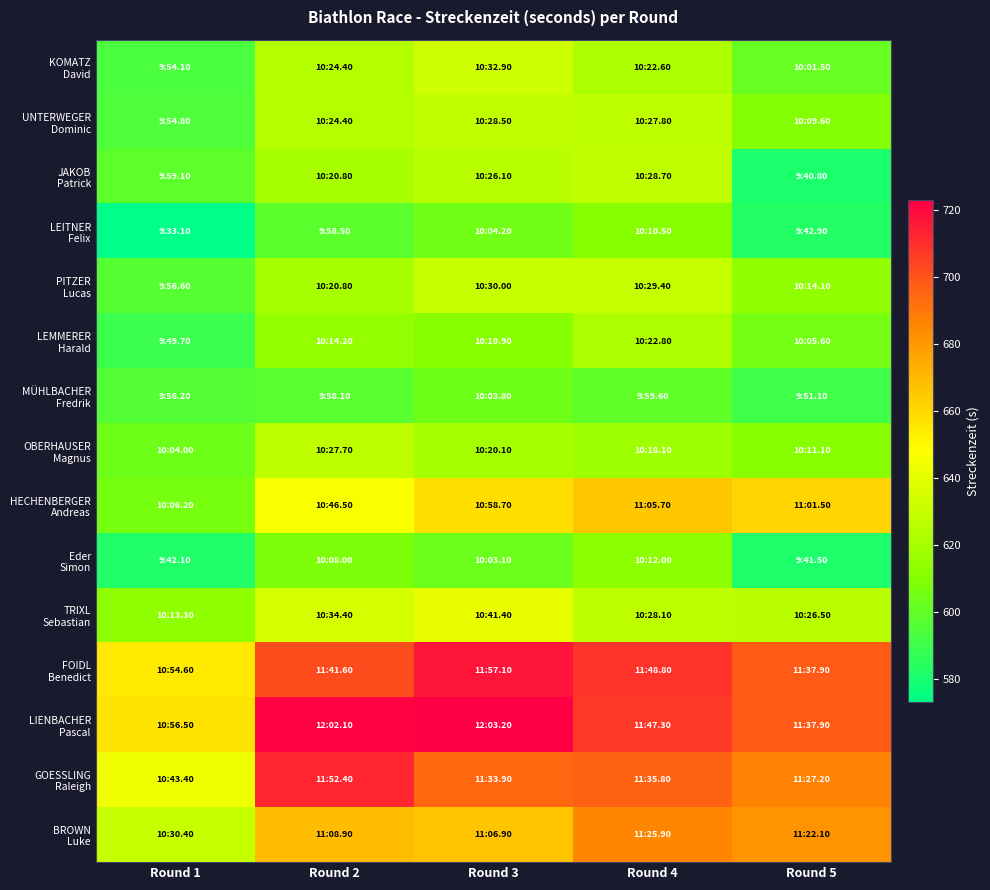

Rank the series by their maximum value, from lowest to highest.

MÜHLBACHER Fredrik, LEITNER Felix, Eder Simon, LEMMERER Harald, OBERHAUSER Magnus, UNTERWEGER Dominic, JAKOB Patrick, PITZER Lucas, KOMATZ David, TRIXL Sebastian, HECHENBERGER Andreas, BROWN Luke, GOESSLING Raleigh, FOIDL Benedict, LIENBACHER Pascal